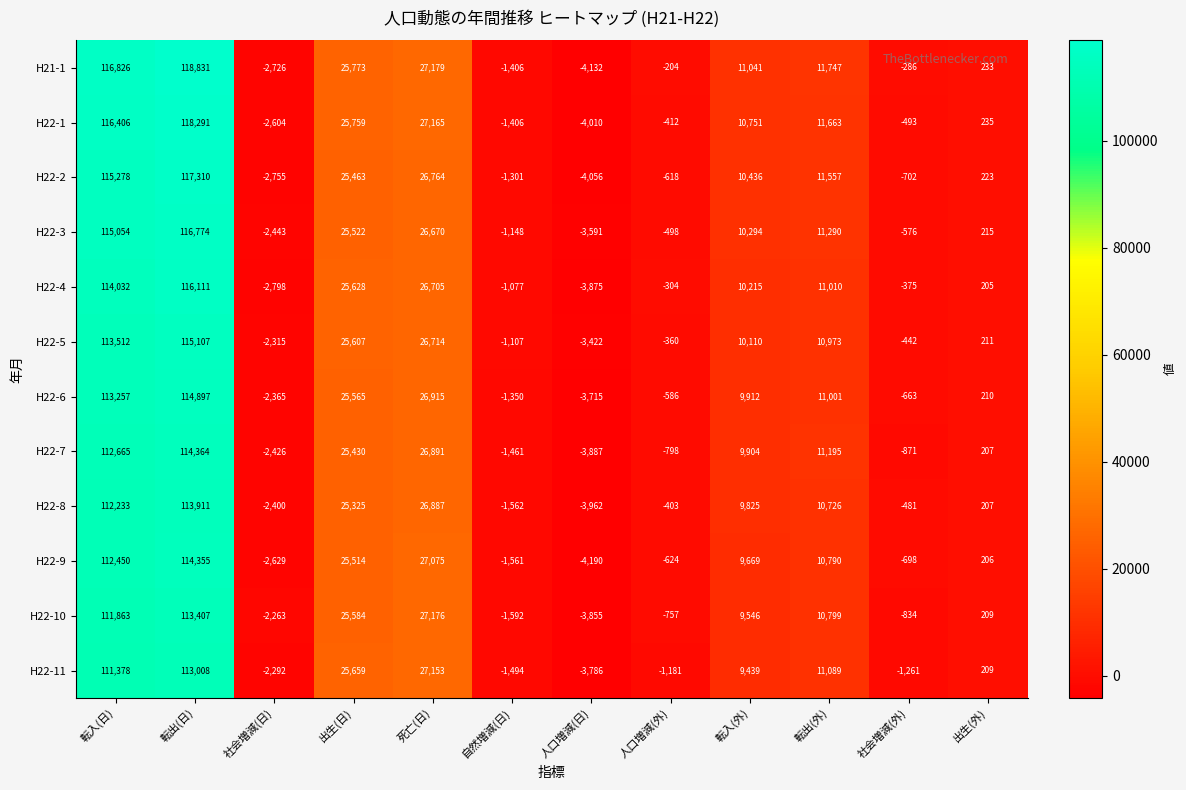

What is the average value of the H21-1 series?

25240